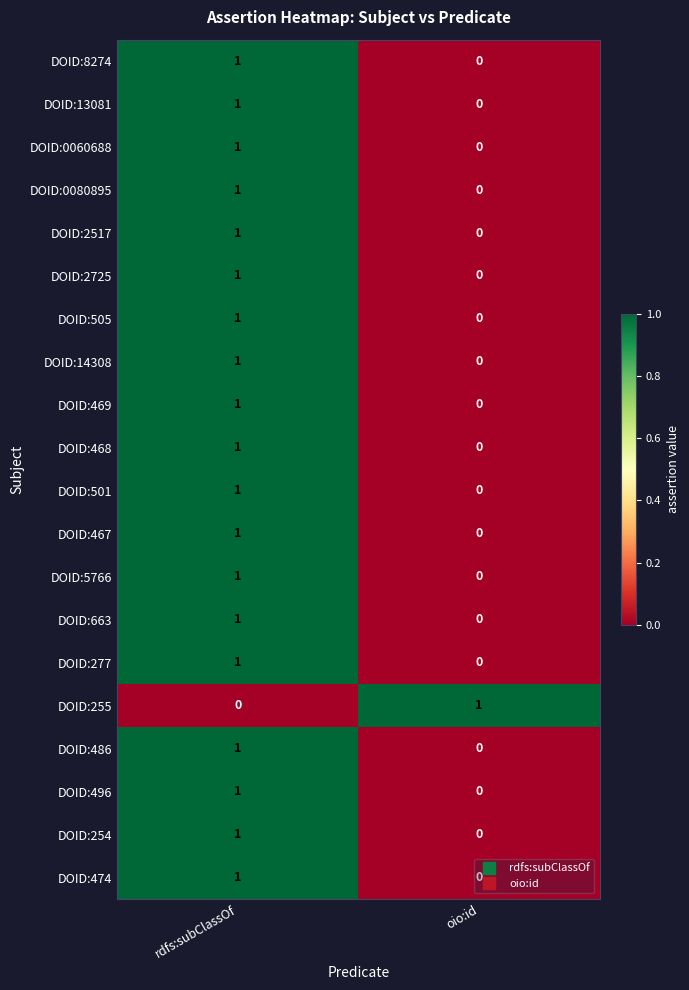

Is it true that DOID:2517 equals 0 at oio:id?

True